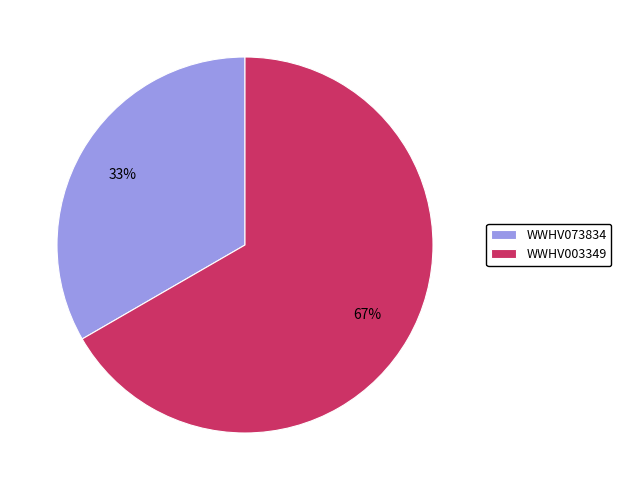

Is it true that WWHV003349 is 67% of the pie?

True